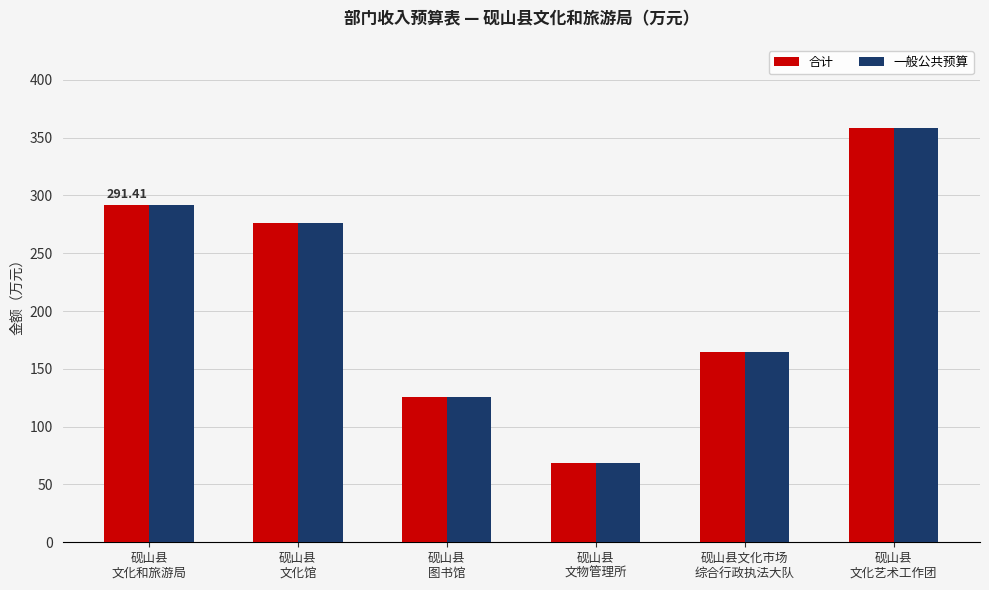

Is it true that 合计 equals 164.6 at 砚山县文化市场
综合行政执法大队?

True